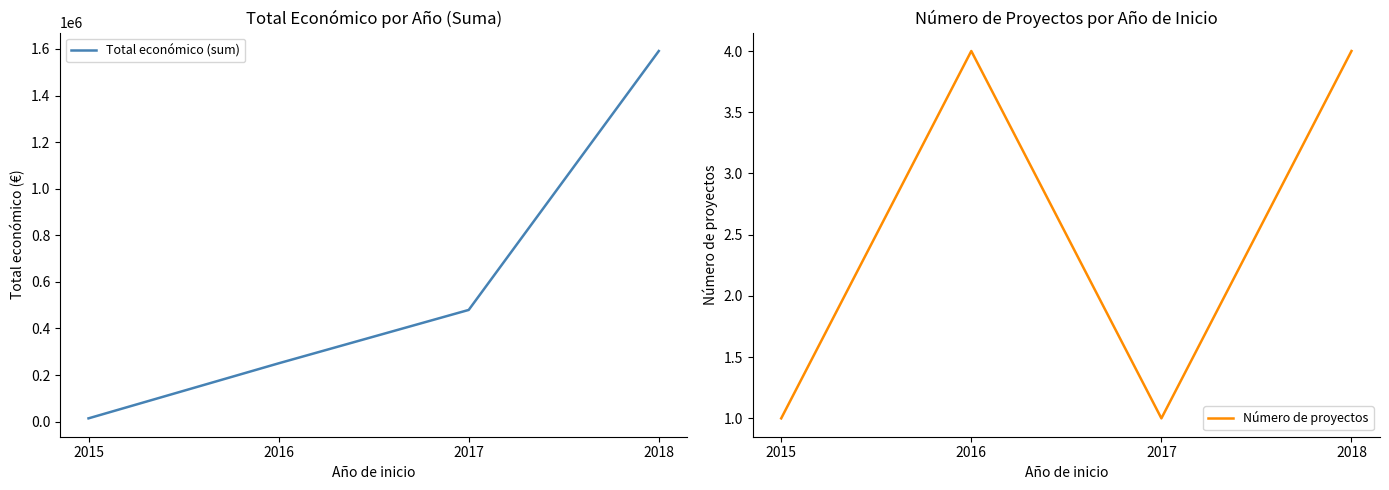

The Total económico (sum) series shows 2506510 at 2018. True or false?

False